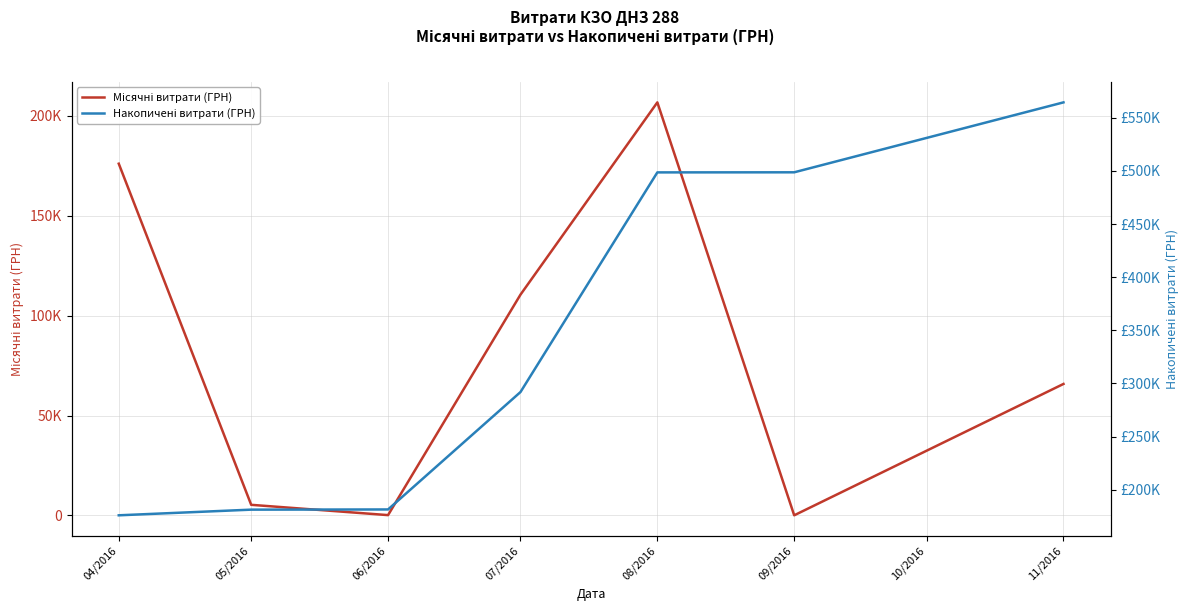

True or false: Місячні витрати (ГРН) and Накопичені витрати (ГРН) cross at least once.

False